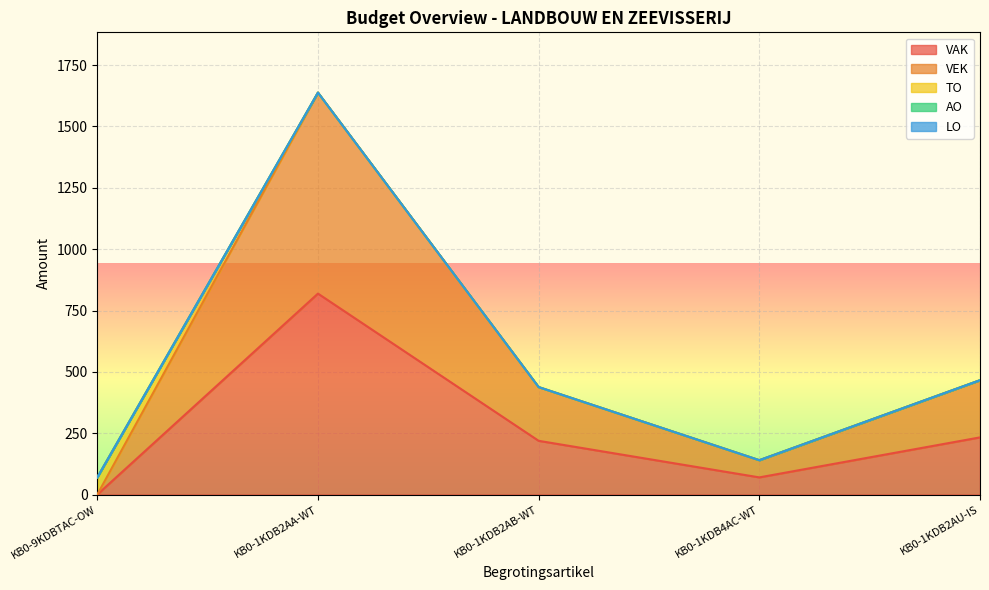

True or false: TO and LO cross at least once.

False